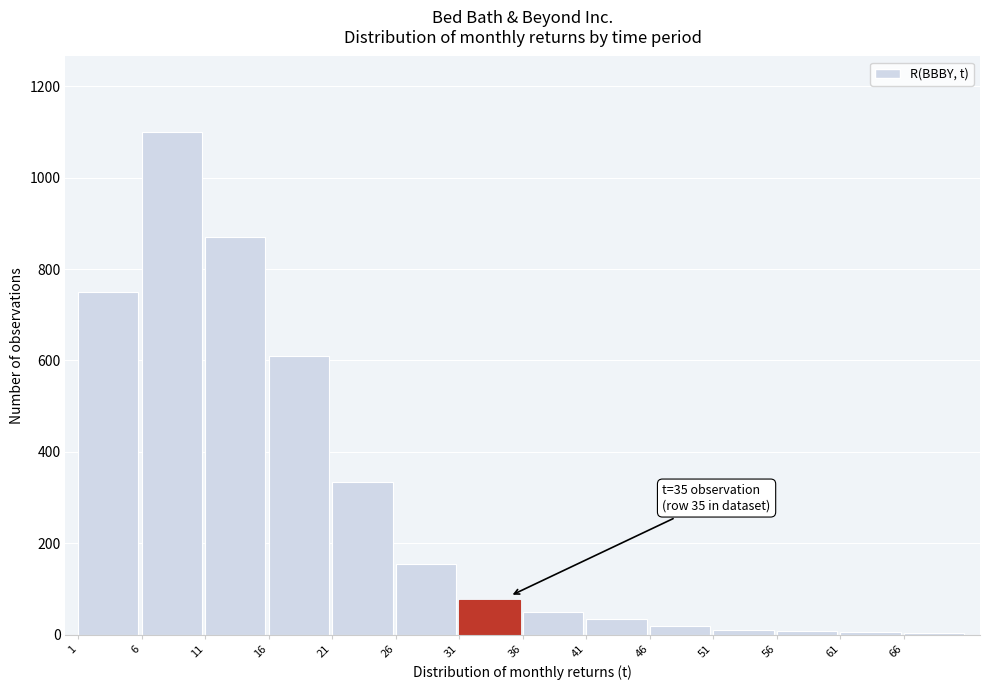

What is the sum of all values?

4026